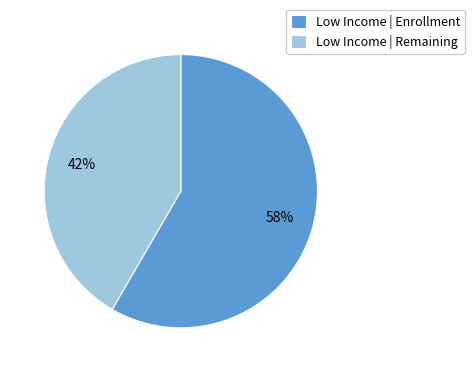

True or false: Low Income | Remaining accounts for 47% of the total.

False